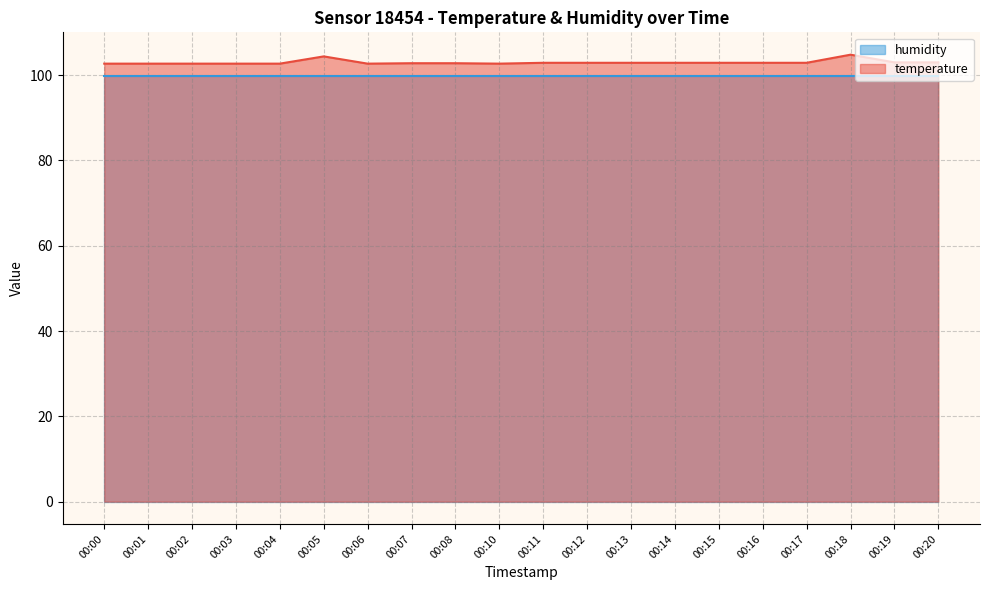

List the labels in order of value, smallest first.

00:00, 00:01, 00:02, 00:03, 00:04, 00:06, 00:10, 00:07, 00:08, 00:11, 00:12, 00:13, 00:14, 00:15, 00:16, 00:17, 00:19, 00:20, 00:05, 00:18